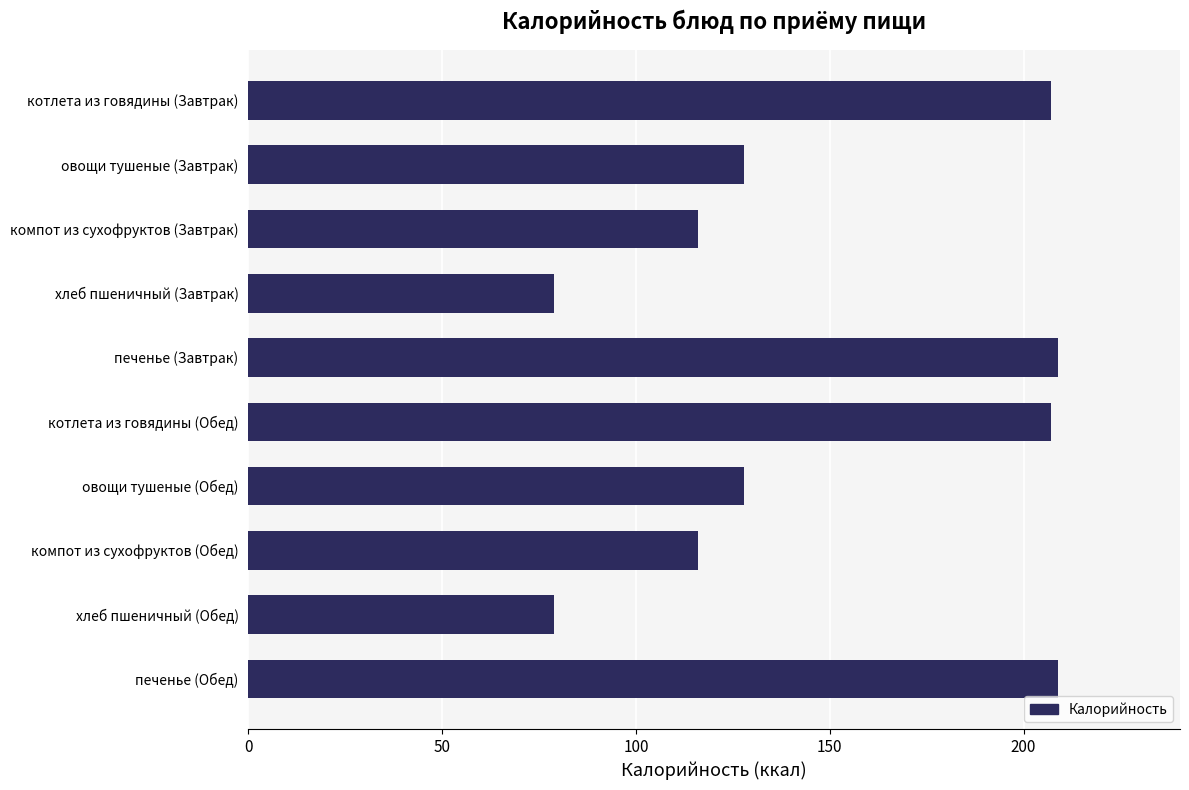

What is the sum of all values?

1478